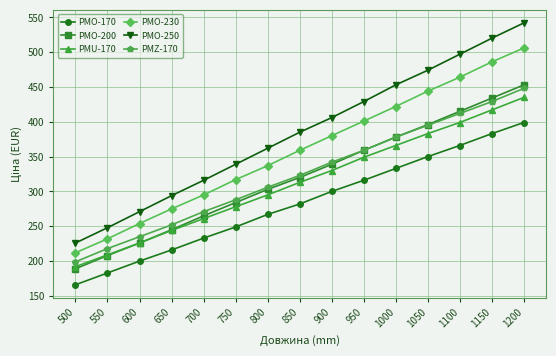

What is the value of the PMU-170 point at the 11th from the left?

366